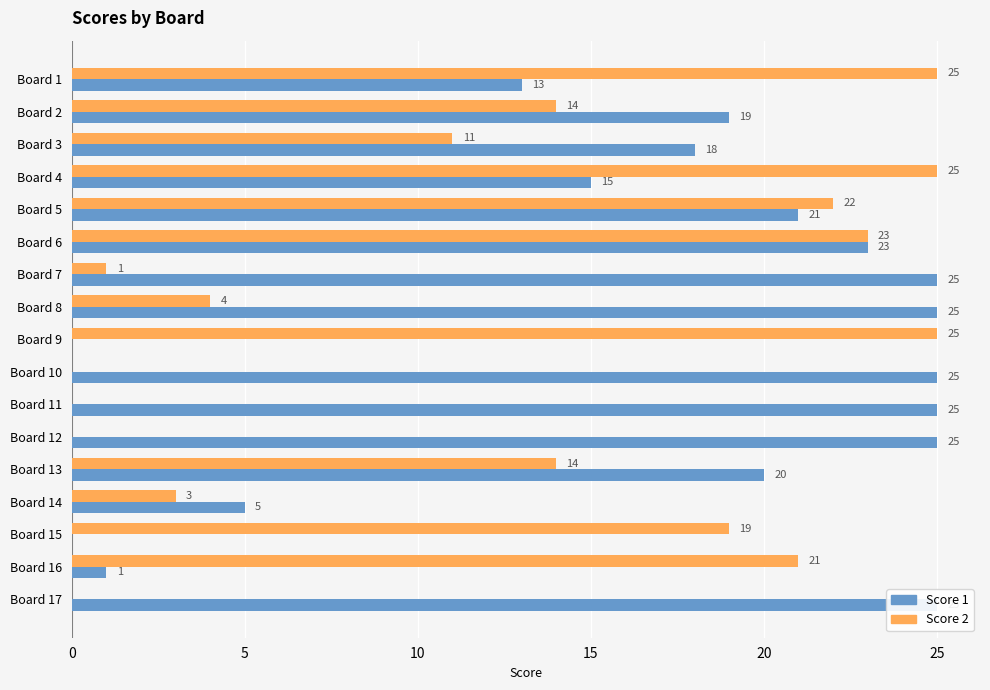

What is the value of the Score 2 bar at the 9th from the left?

25